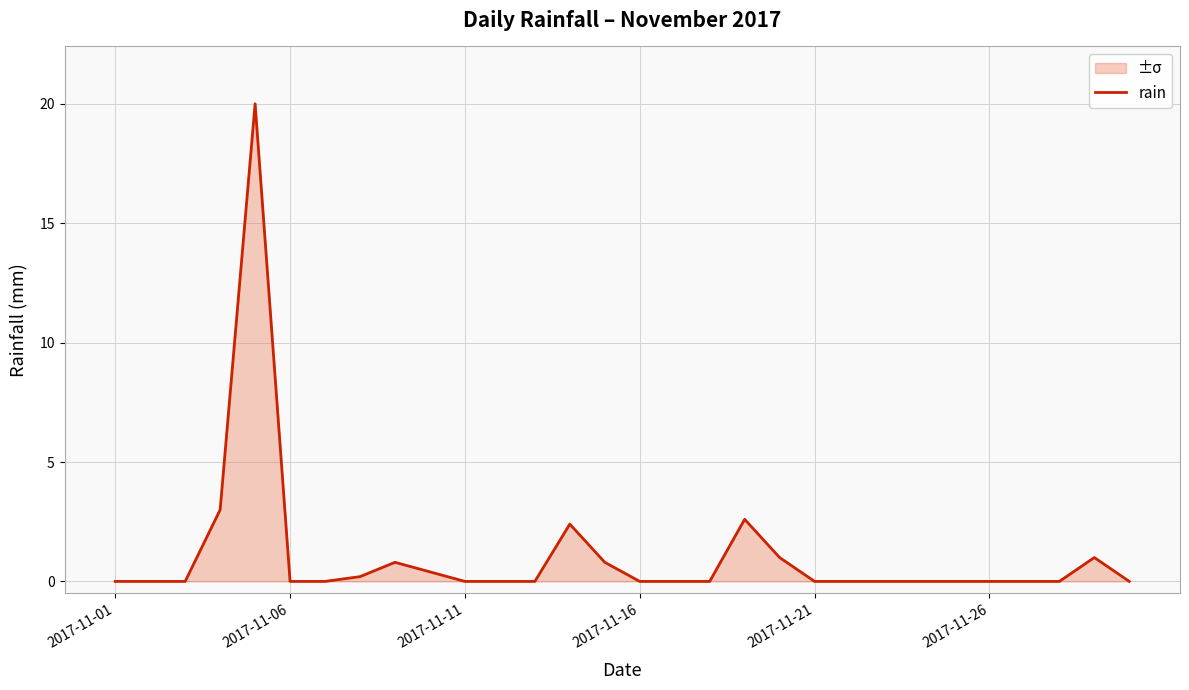

What is the difference between the maximum and minimum values?

20.0